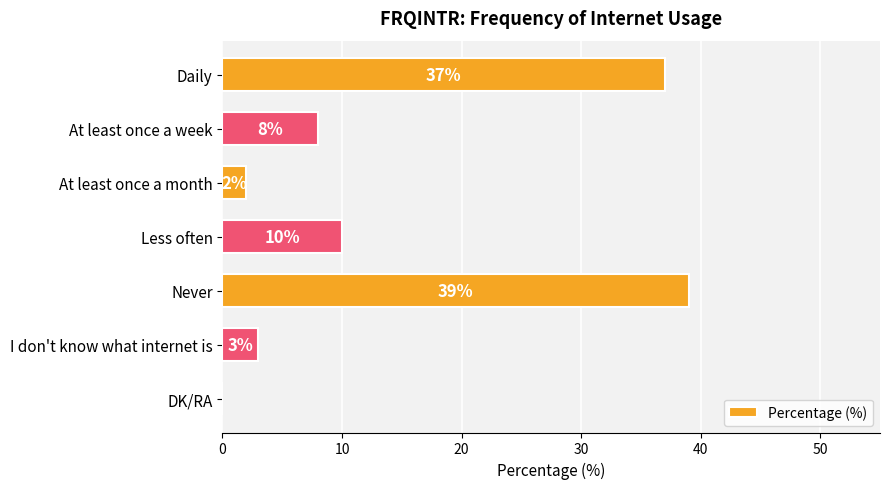

Which has a higher value, I don't know what internet is or Daily?

Daily